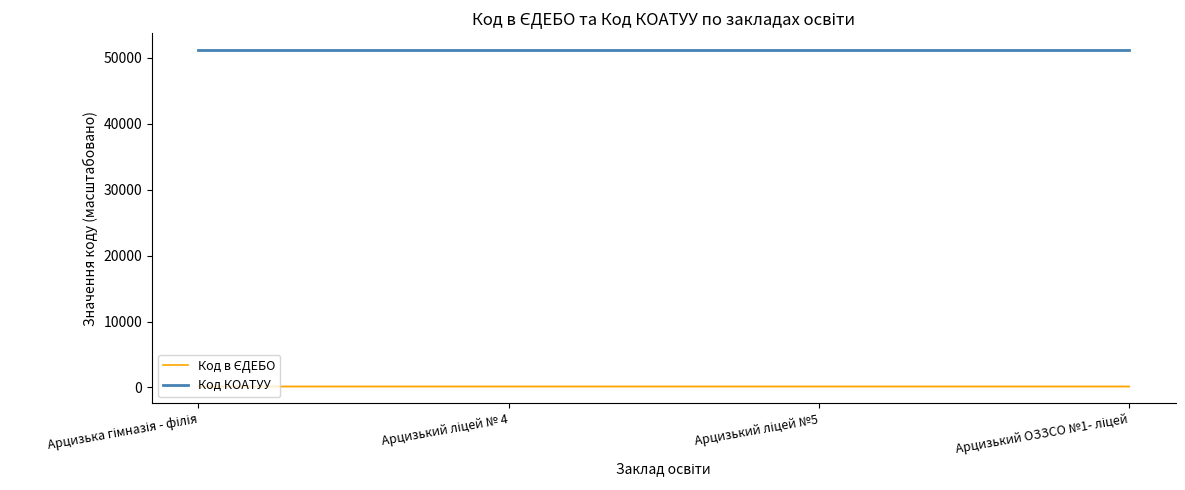

Which series has the largest total across all categories?

Код КОАТУУ